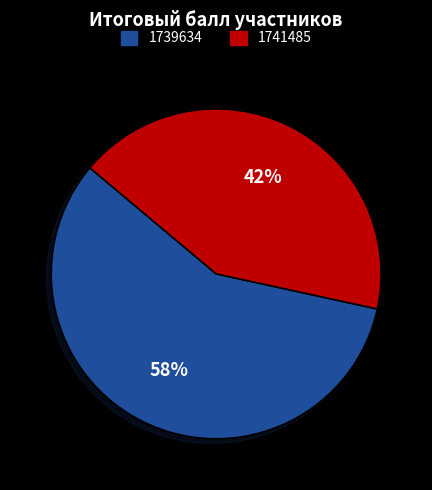

Which slice is the largest?

1739634